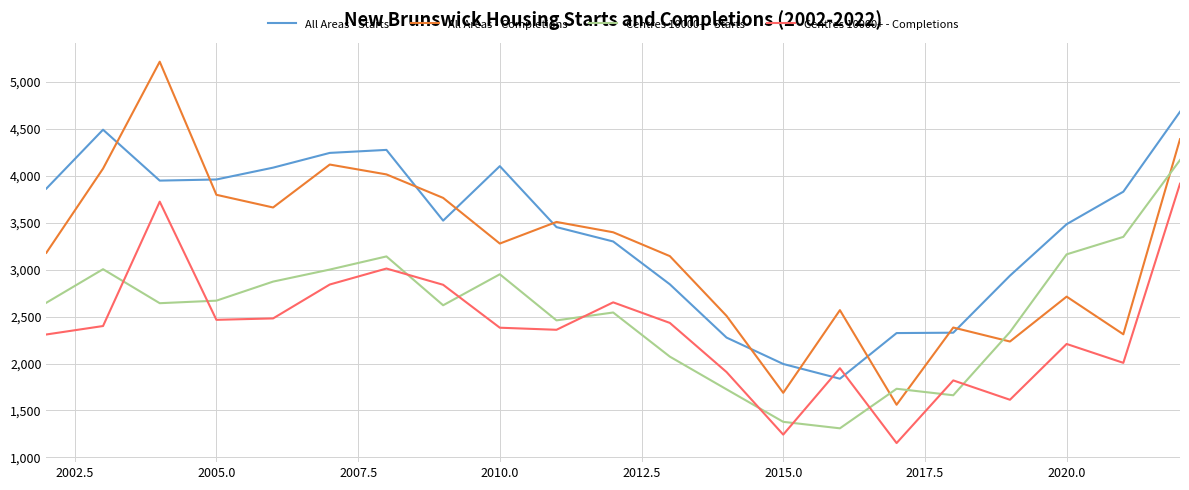

After their last crossing, which series has the higher values: All Areas - Starts or All Areas - Completions?

All Areas - Starts